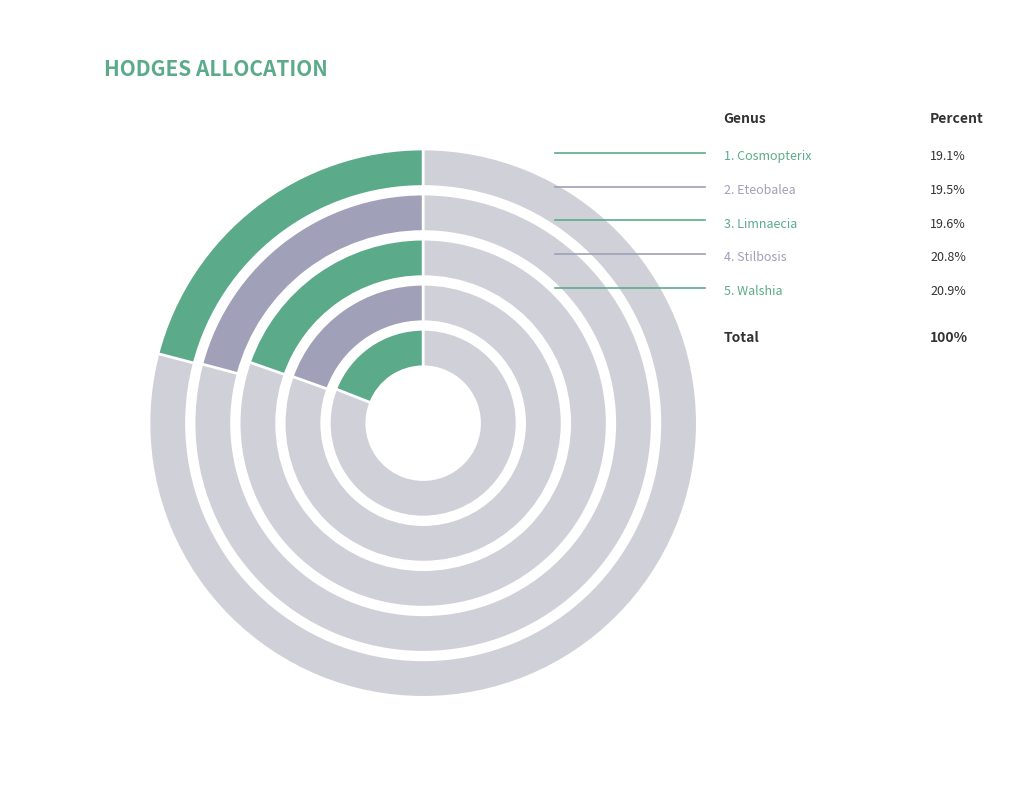

What percentage is the Stilbosis slice, to the nearest percent?

21%